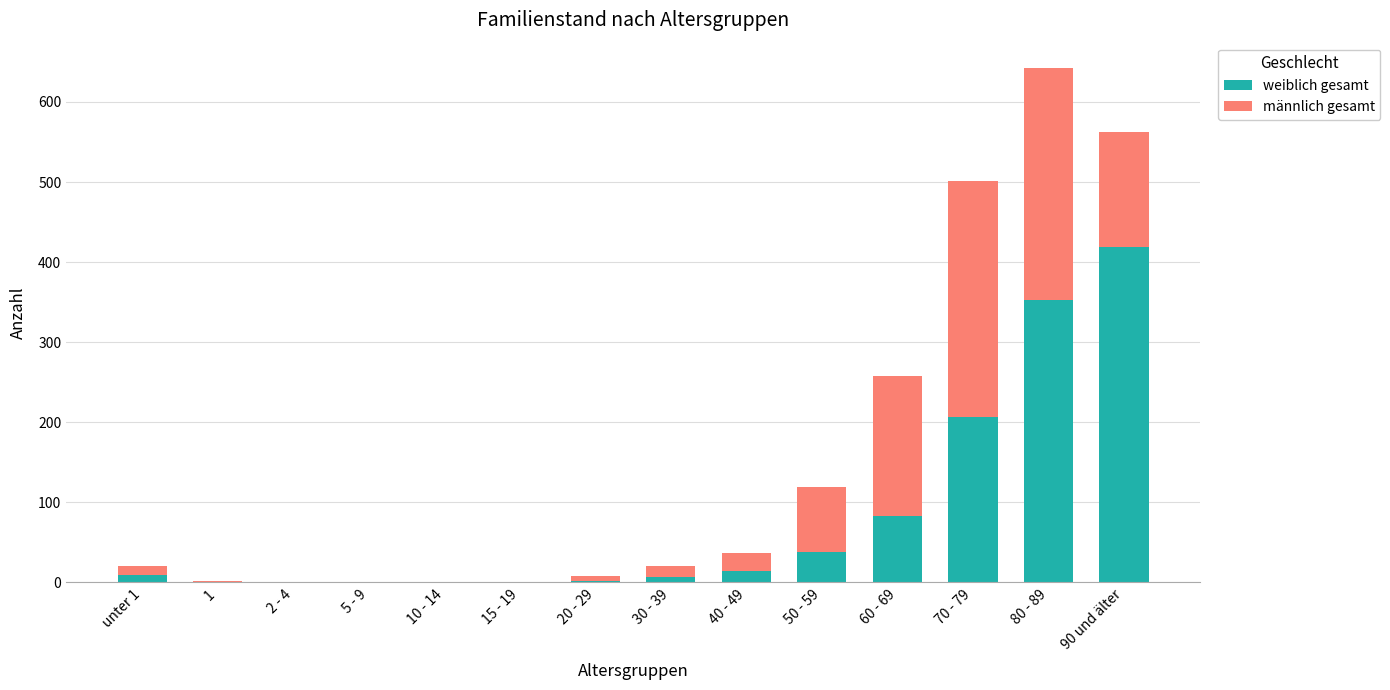

Is it true that weiblich gesamt equals -149 at 10 - 14?

False